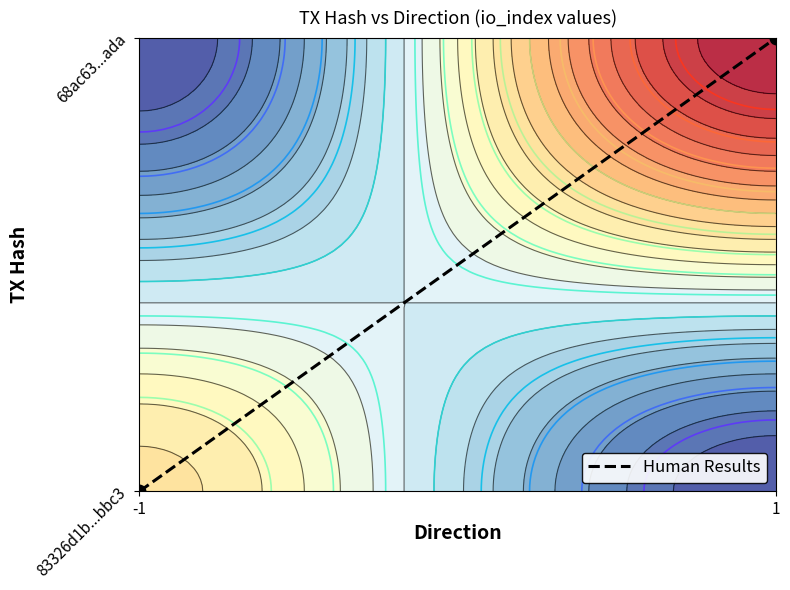

Is it true that the value at 1 is 0?

False